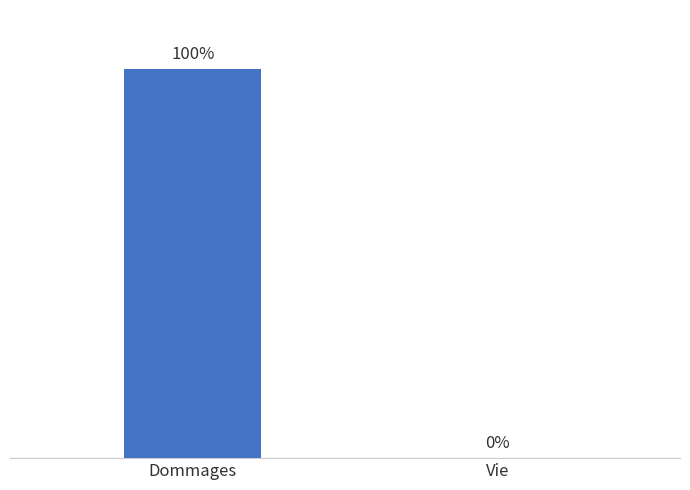

At which label does the data first exceed 99?

Dommages